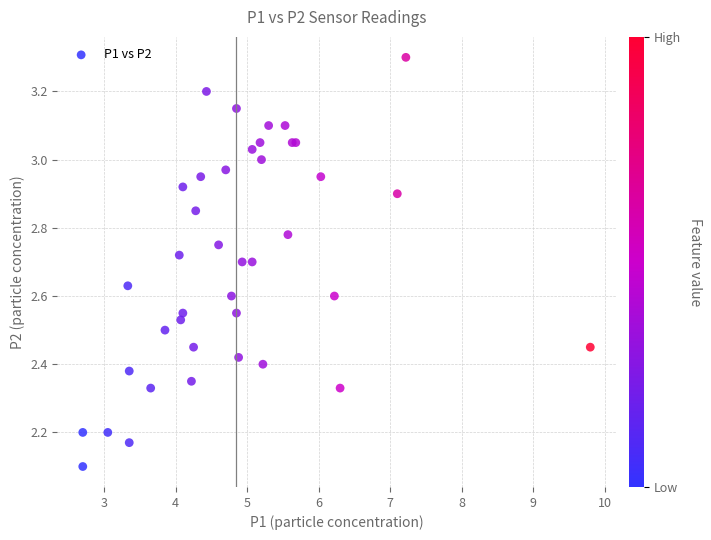

What Y value in the scatter plot is closest to 2?

2.1